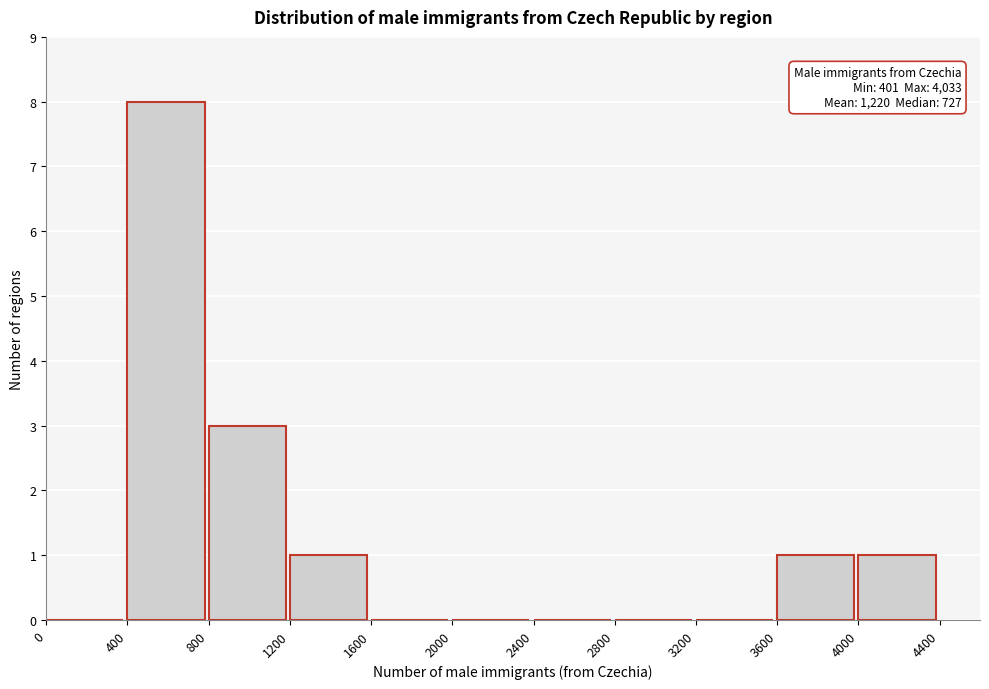

Which range on the x-axis has the tallest bar?

400 to 800